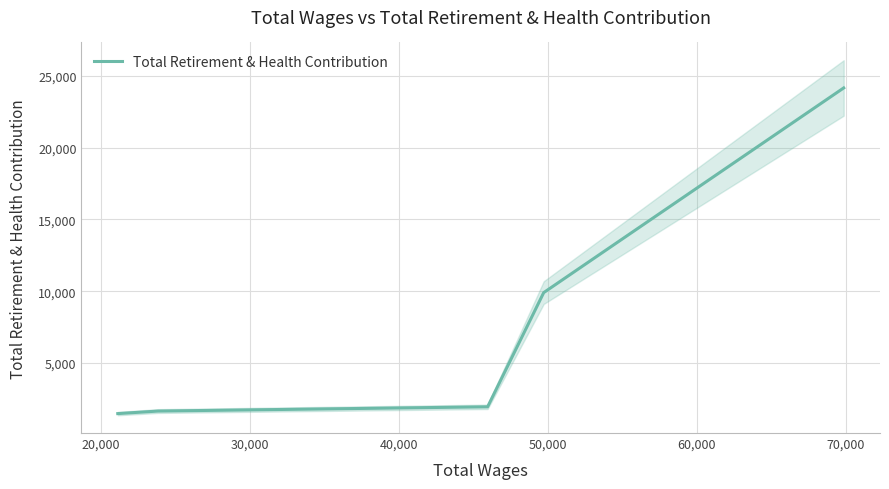

Count the number of categories in the chart.

5